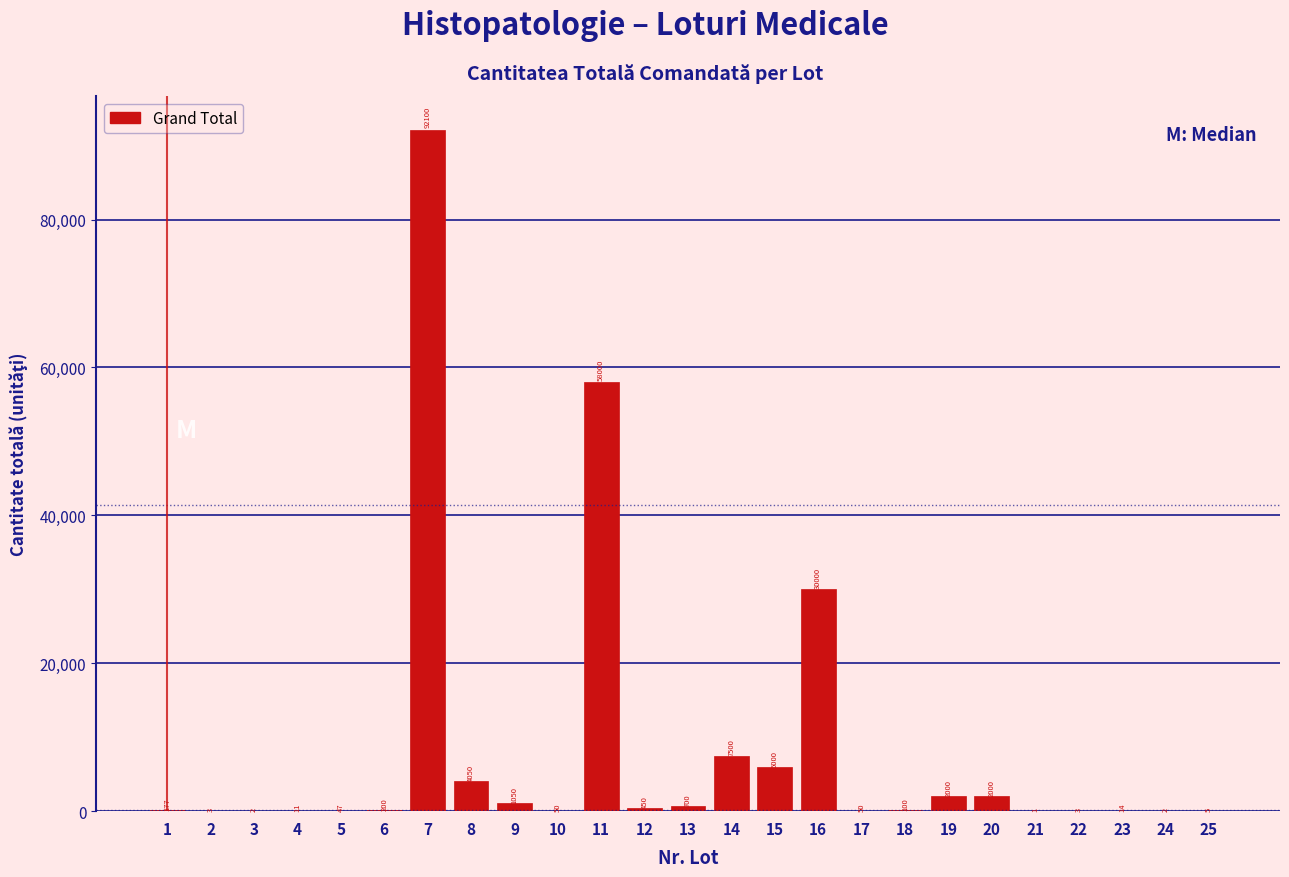

Reading left to right, list all the values displayed in this chart.

1=177	2=3	3=2	4=11	5=47	6=200	7=92100	8=4050	9=1050	10=50	11=58000	12=450	13=700	14=7500	15=6000	16=30000	17=50	18=100	19=2000	20=2000	21=1	22=3	23=14	24=2	25=5